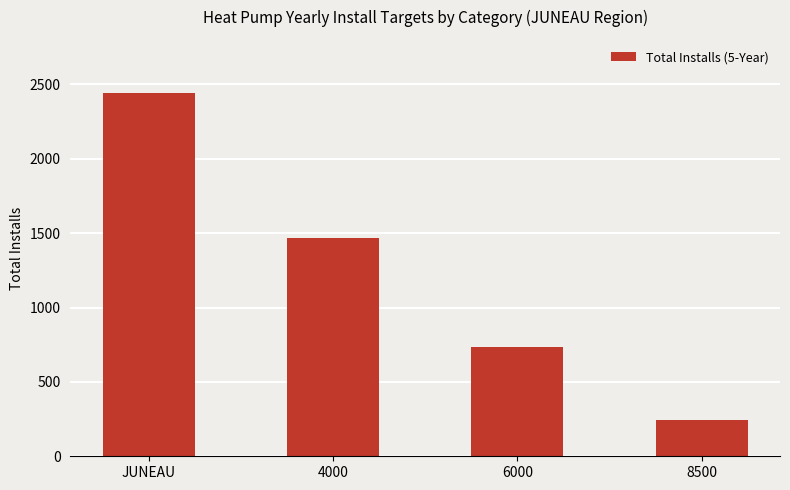

Where does the data first go above 1466?

JUNEAU